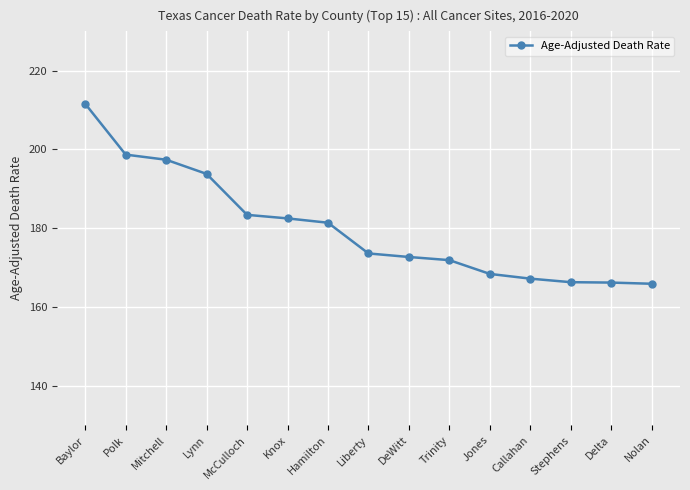

What is the maximum value shown in the chart?

211.6